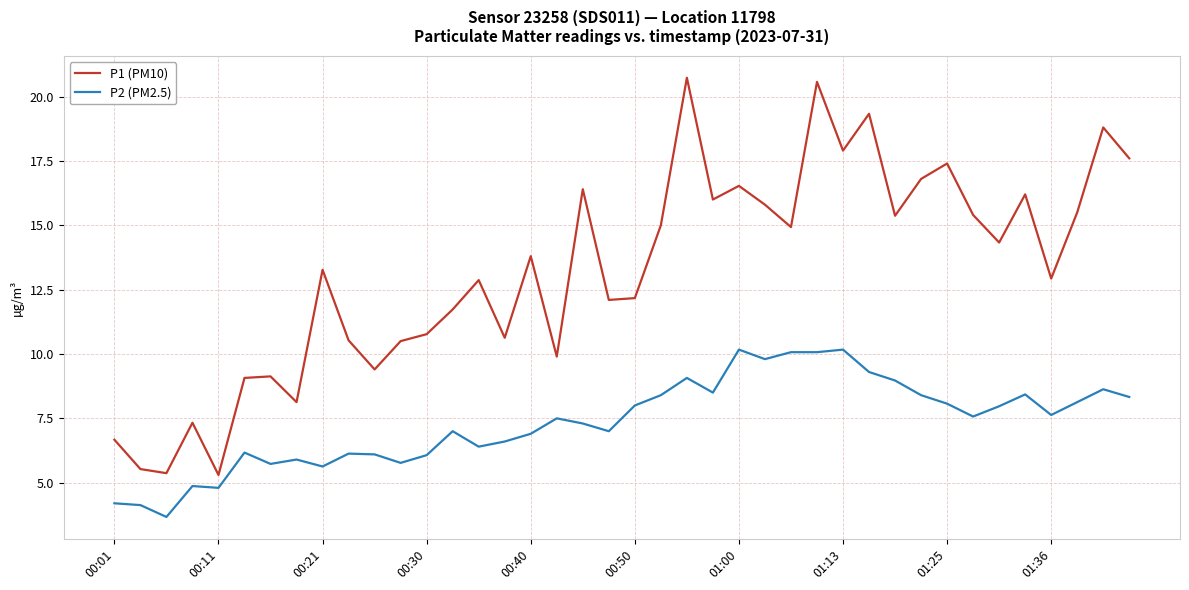

List the series in order of their overall mean, lowest first.

P2 (PM2.5), P1 (PM10)